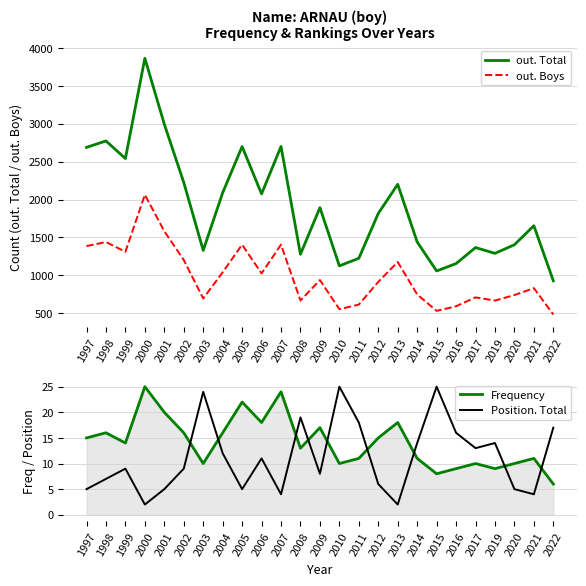

At which category does Position. Total reach its first local peak?

1999